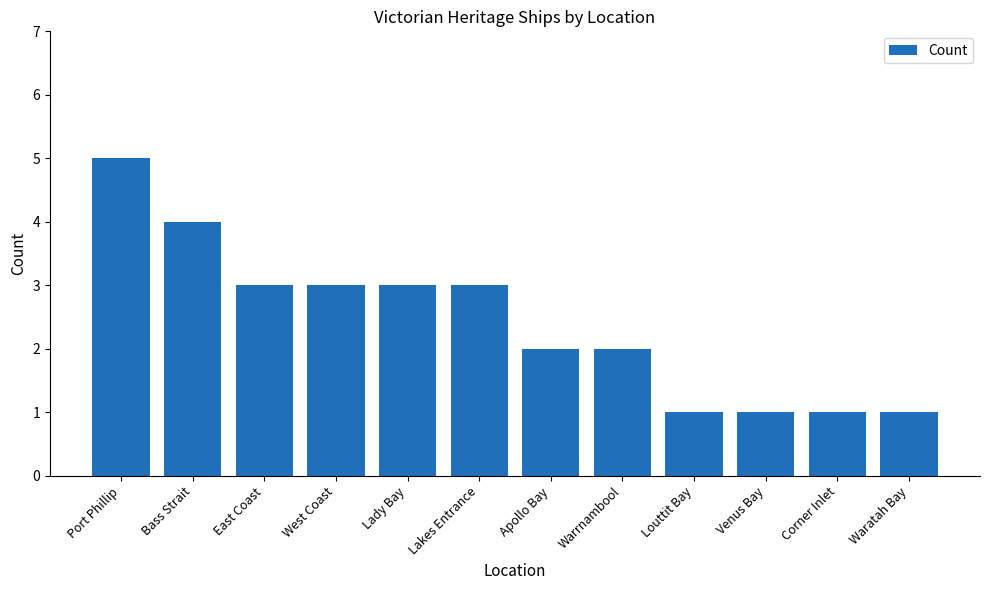

Reading left to right, what are all the values shown in this chart?

5	4	3	3	3	3	2	2	1	1	1	1